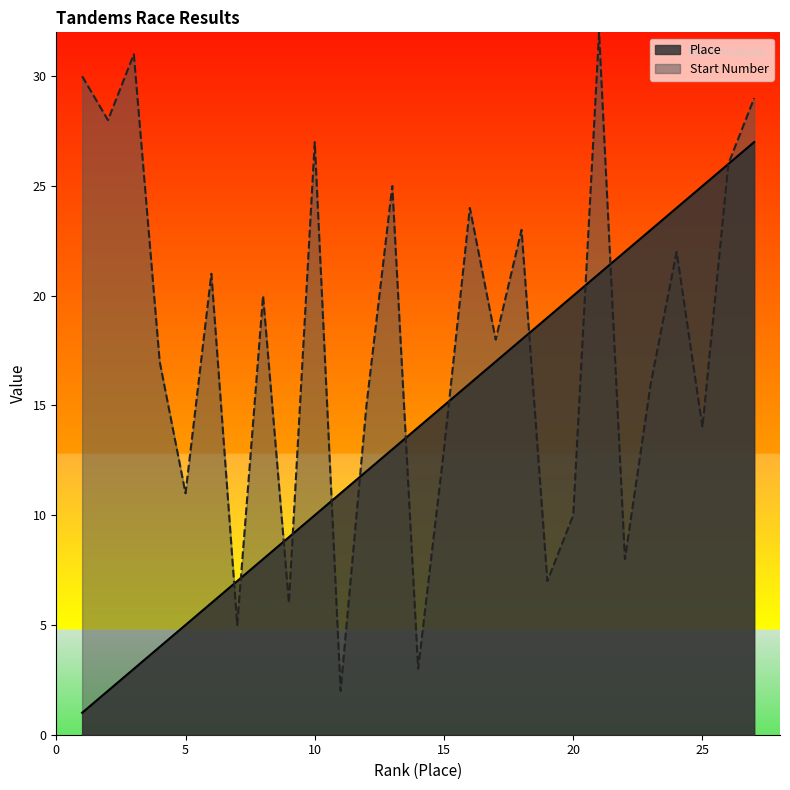

Count the number of data series in this chart.

2